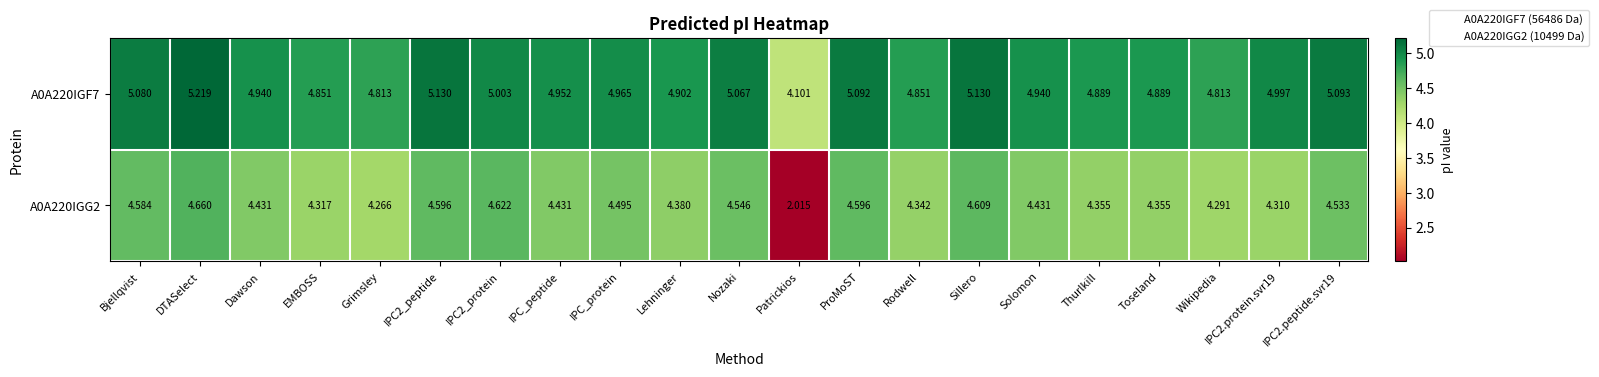

Is the value of A0A220IGG2 at IPC2.peptide.svr19 greater than the value of A0A220IGF7 at Nozaki?

No